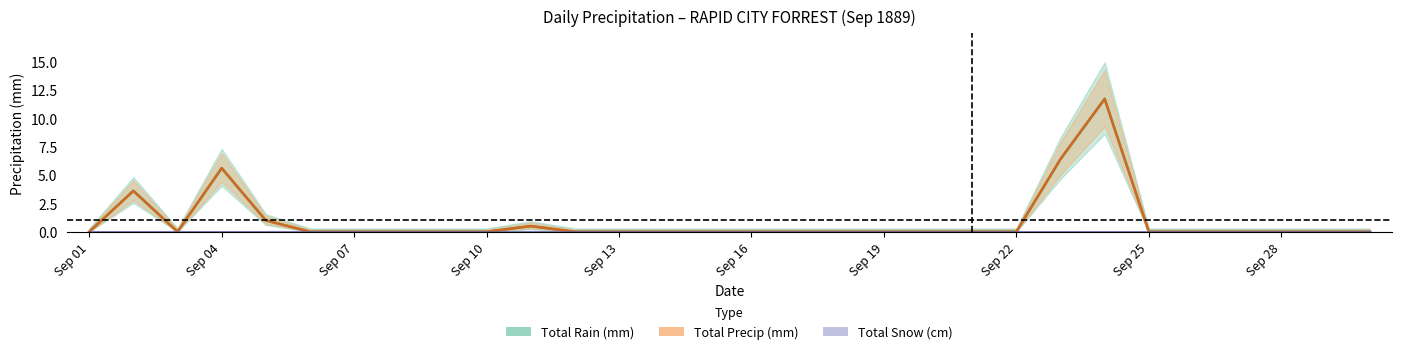

How many values in the Total Rain (mm) series exceed 0?

6